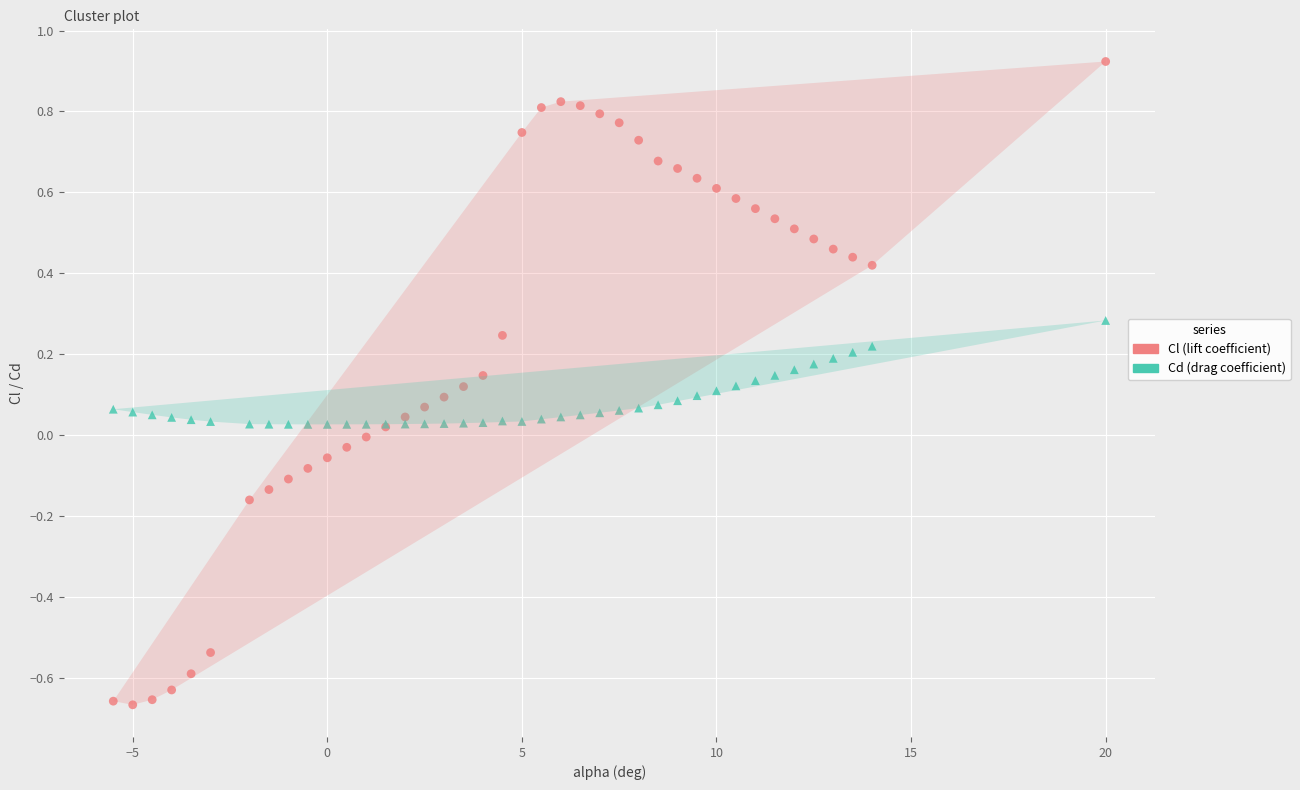

Which series contains the lowest Y value?

Cl (lift coefficient)